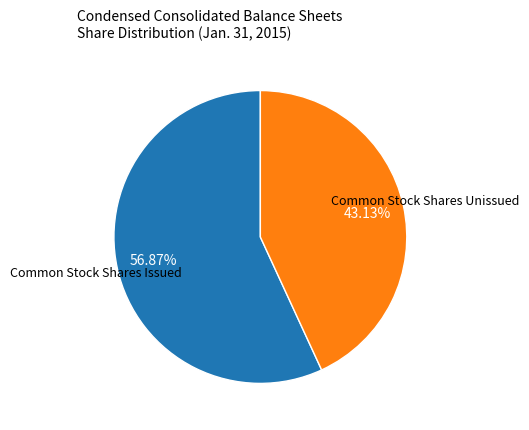

To the nearest percent, what is the average slice percentage?

50%